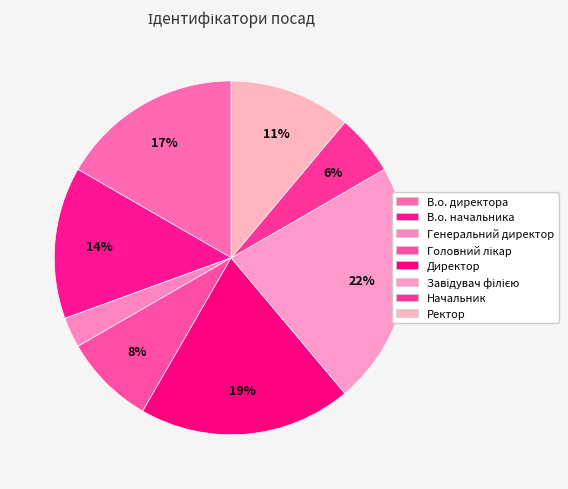

Is there a majority slice in this chart?

No